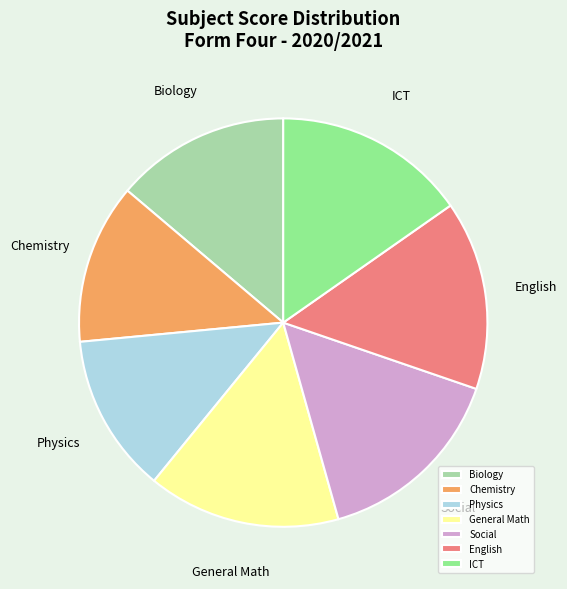

What is the ratio of the value at ICT to the value at Social?

1.0